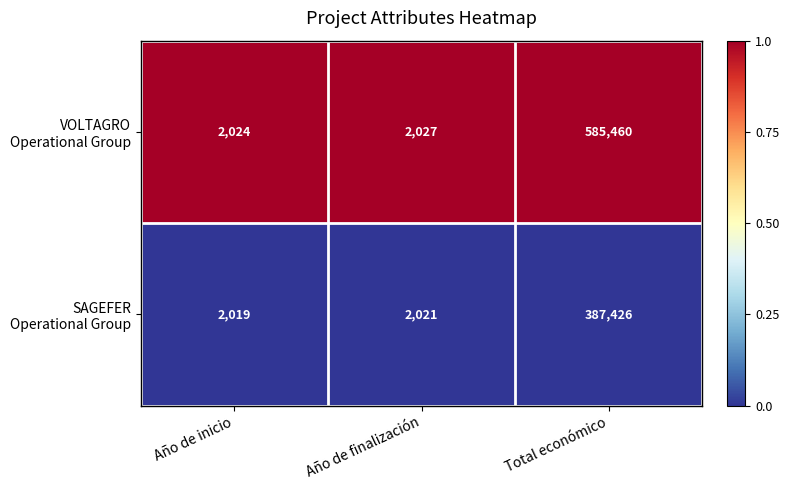

Which label corresponds to the largest value in the chart?

Total económico